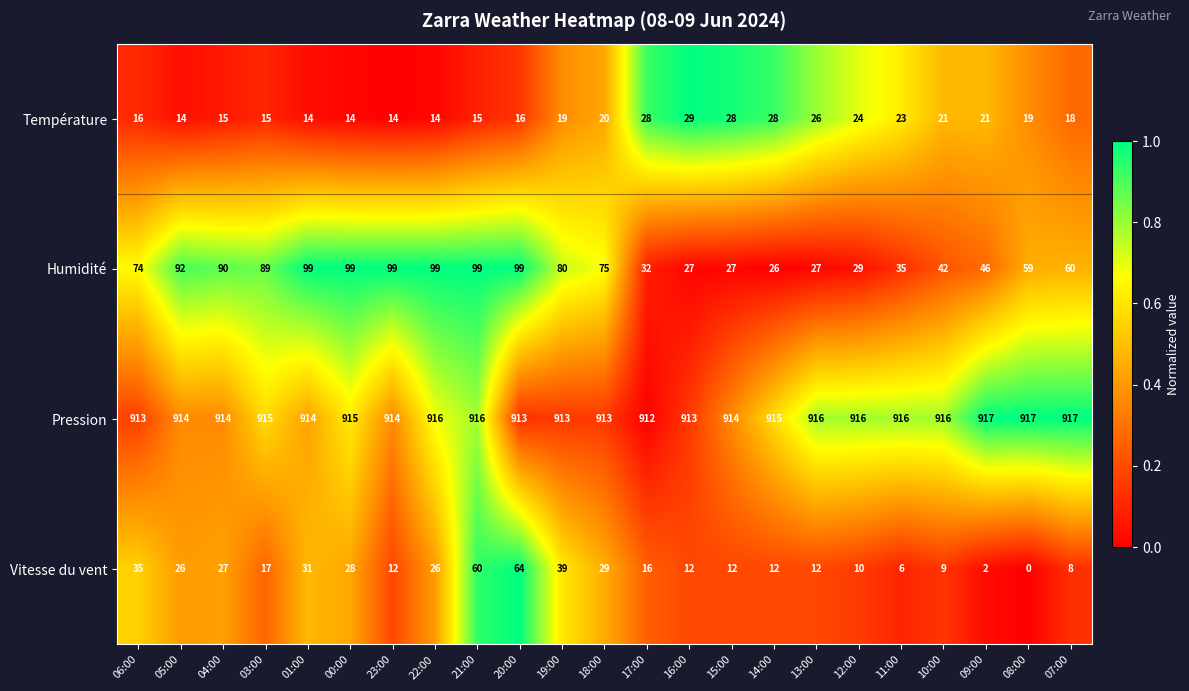

What is the average value of the Humidité series?

65